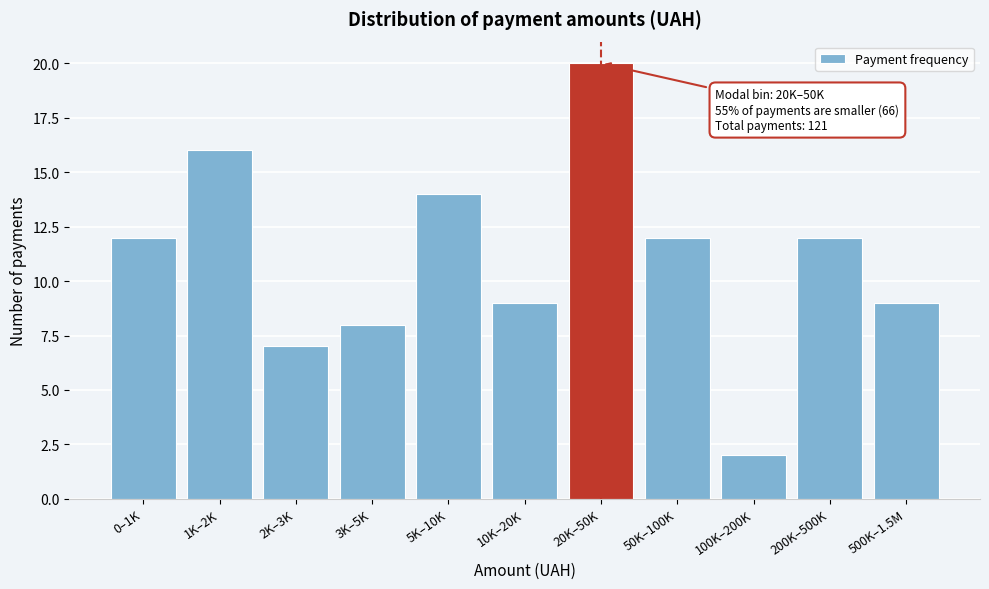

Reading left to right, list all the values displayed in this chart.

12	16	7	8	14	9	20	12	2	12	9